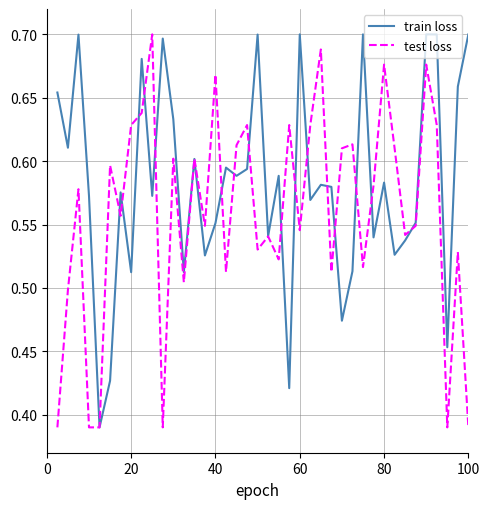

Which series has the largest total across all categories?

train loss